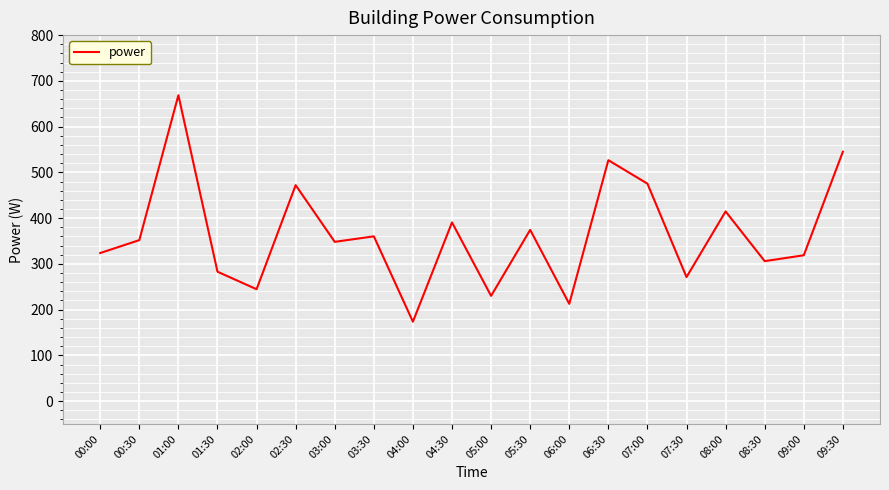

What is the ratio of the value at 03:30 to the value at 04:00?

2.1